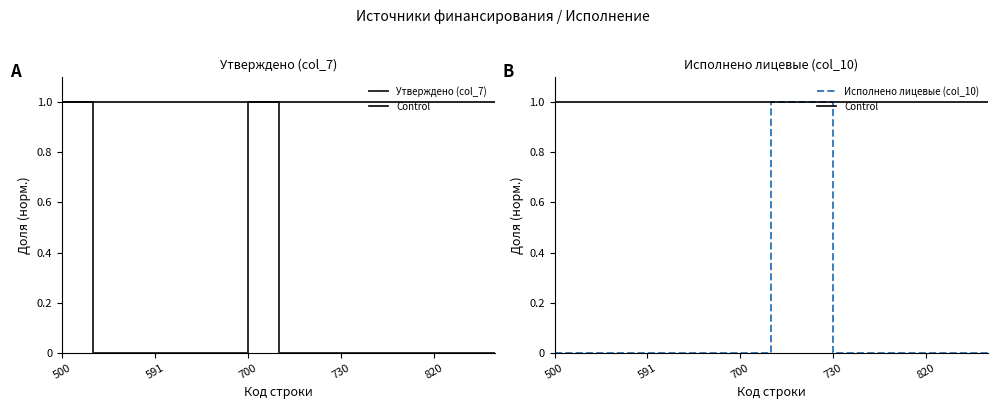

True or false: Исполнено лицевые (col_10) and Control intersect in this chart.

False